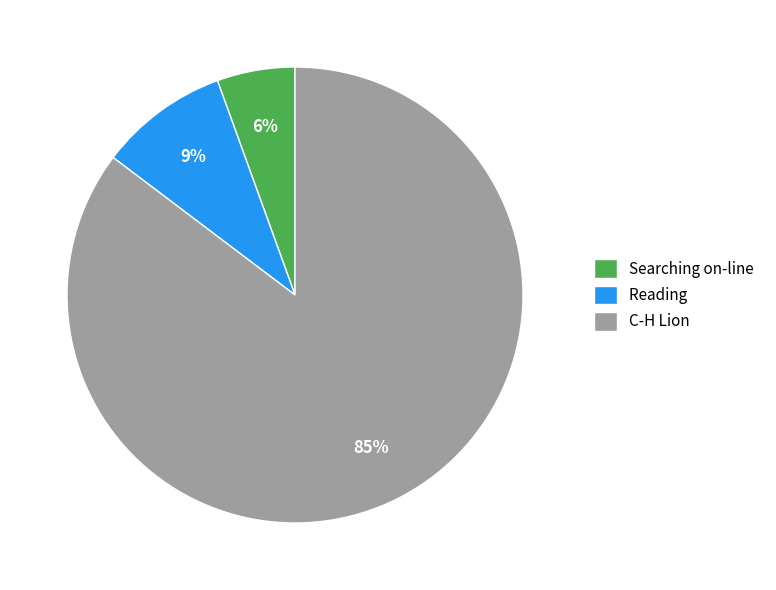

Count the number of slices in the pie.

3